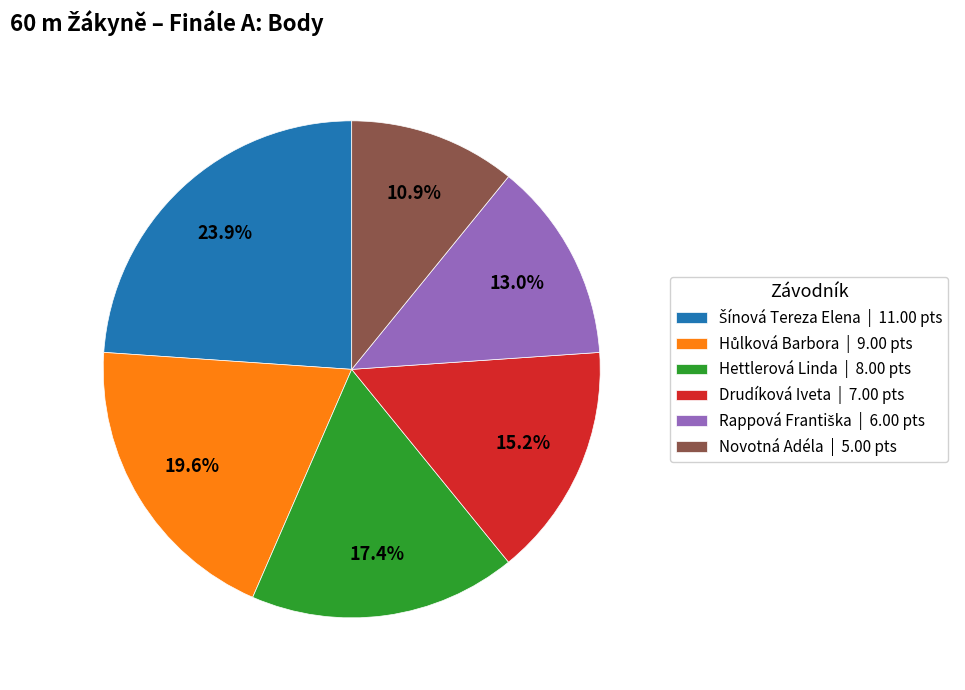

Which slice is the smallest?

Novotná Adéla